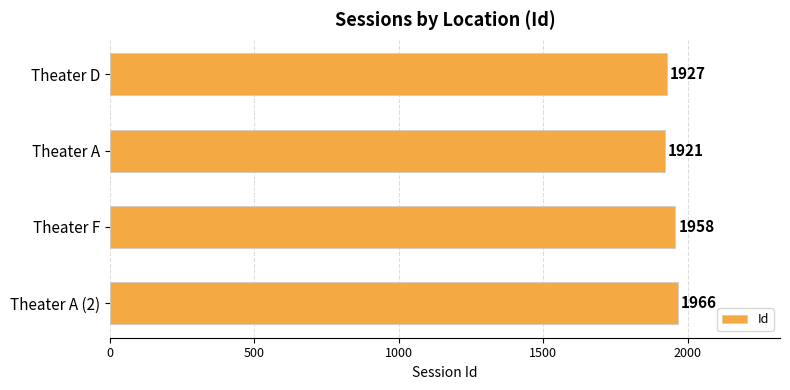

The chart shows a value of 1958 at Theater F. True or false?

True